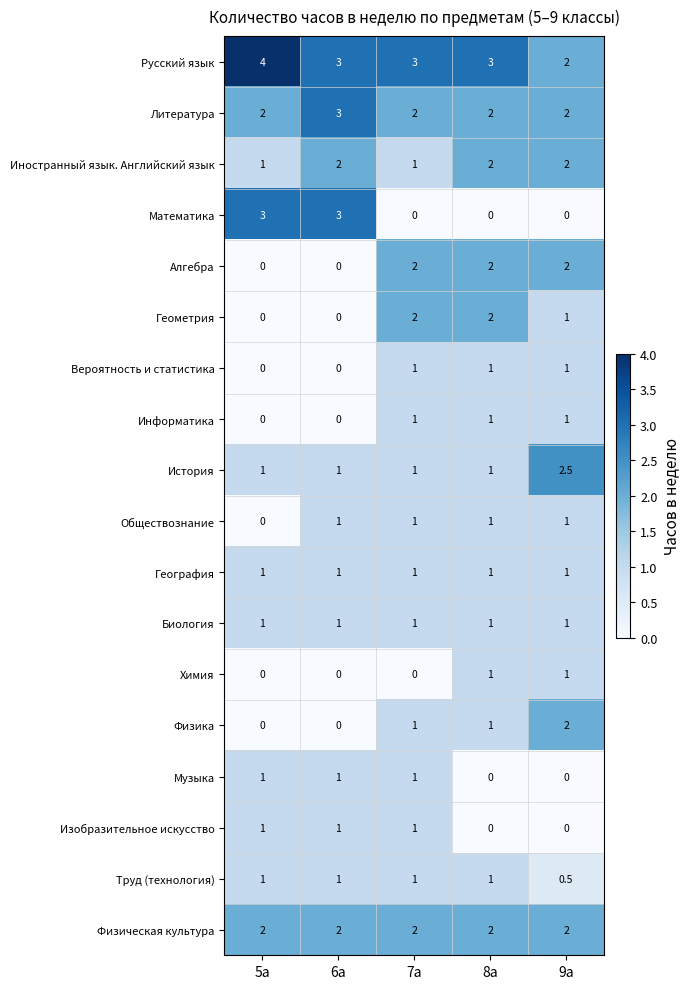

At how many categories does at least one series exceed 1?

5